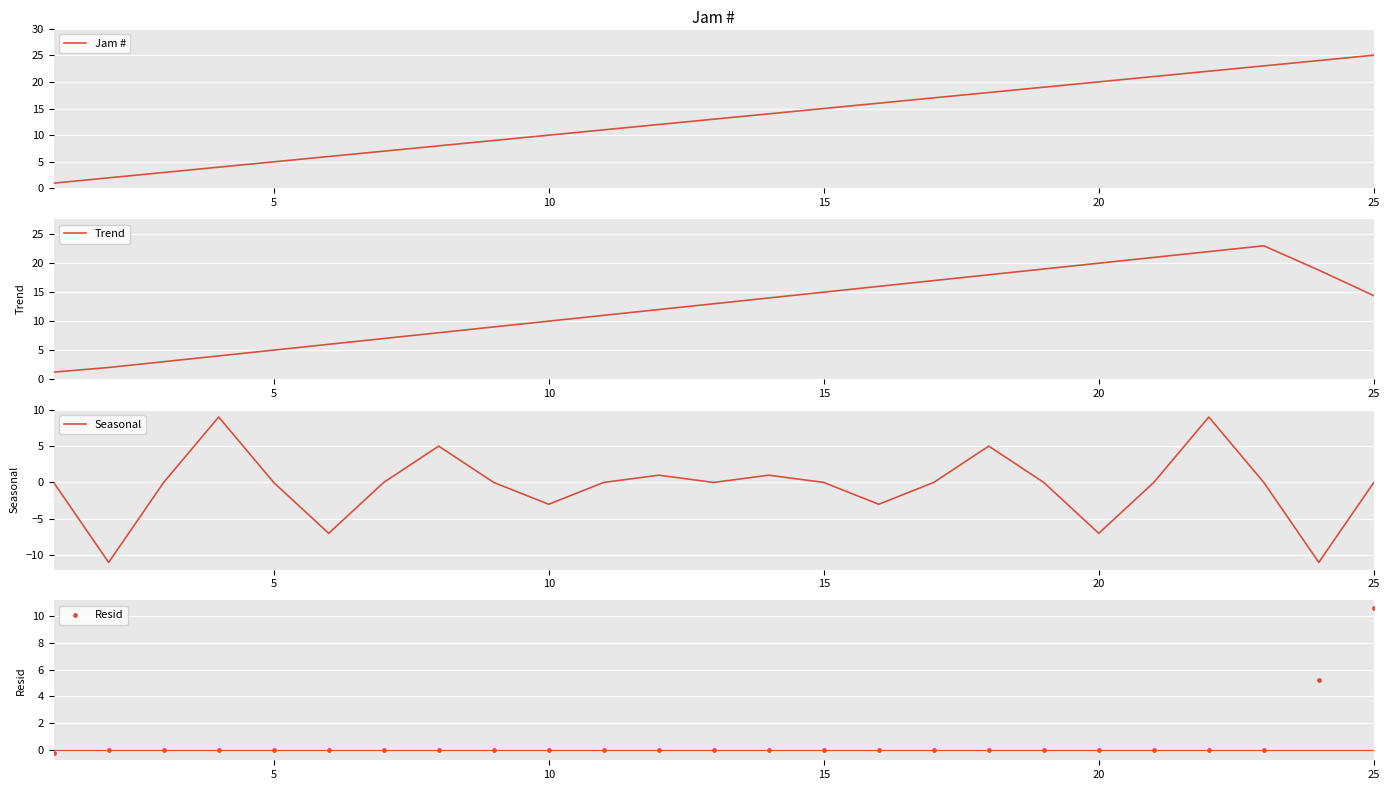

Which series reaches the minimum Y coordinate?

Seasonal